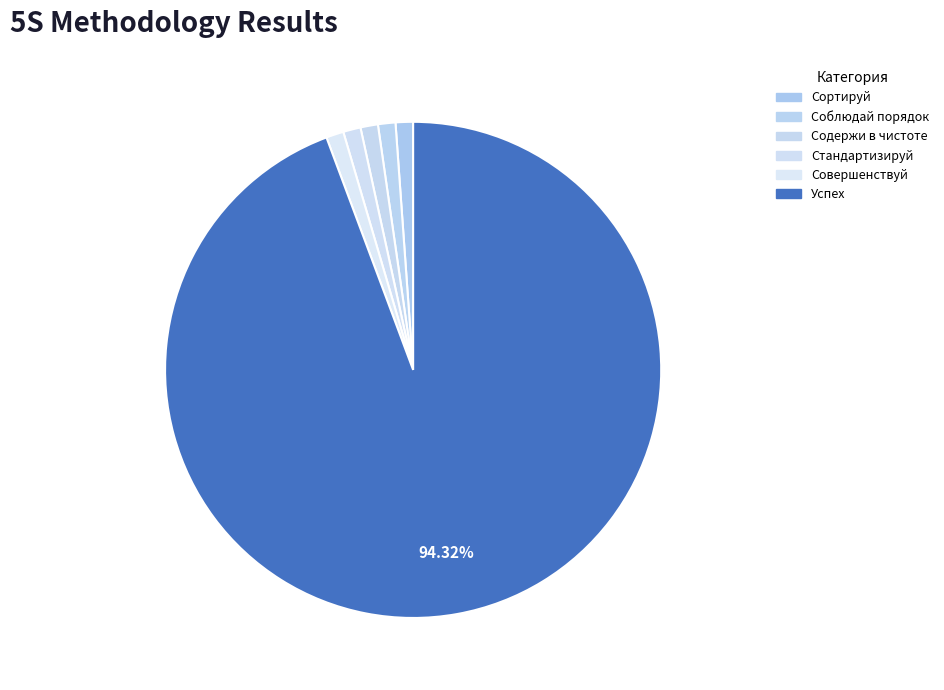

How many segments does this pie chart have?

6